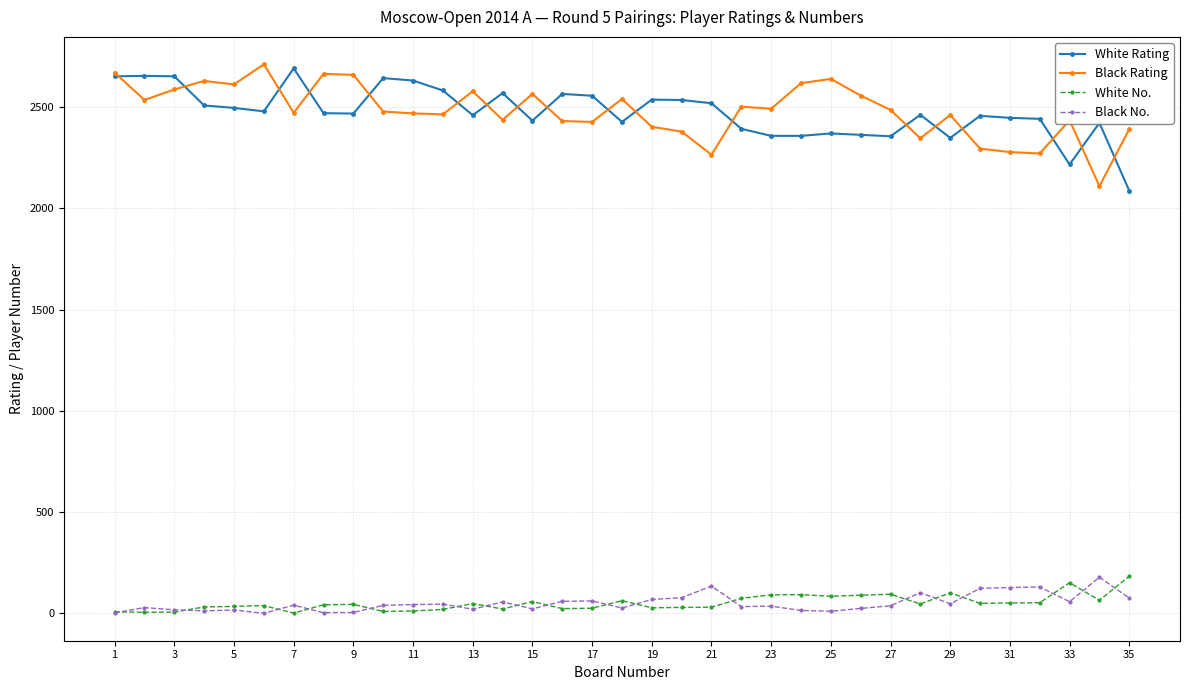

In White Rating, how many points are higher than both neighbors (excluding endpoints)?

10